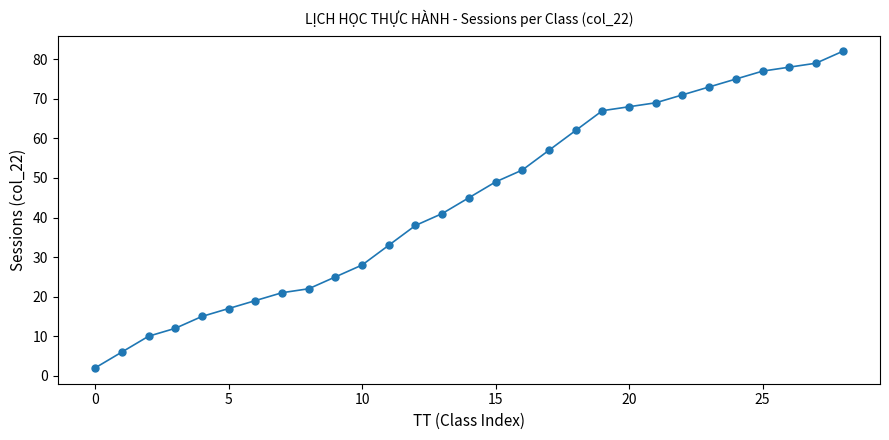

What is the maximum value shown in the chart?

82